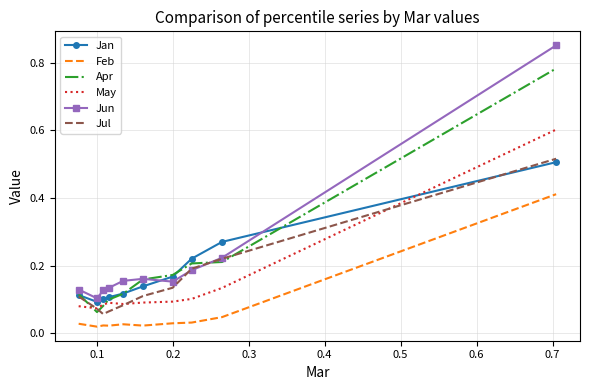

After their last crossing, which series has the higher values: May or Jan?

May